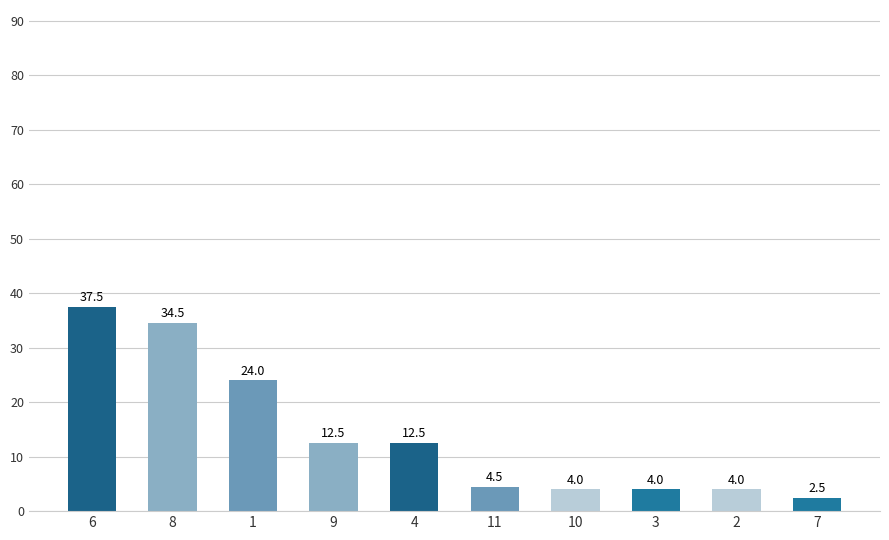

Approximately how many times larger is the value at 10 compared to 11?

0.9